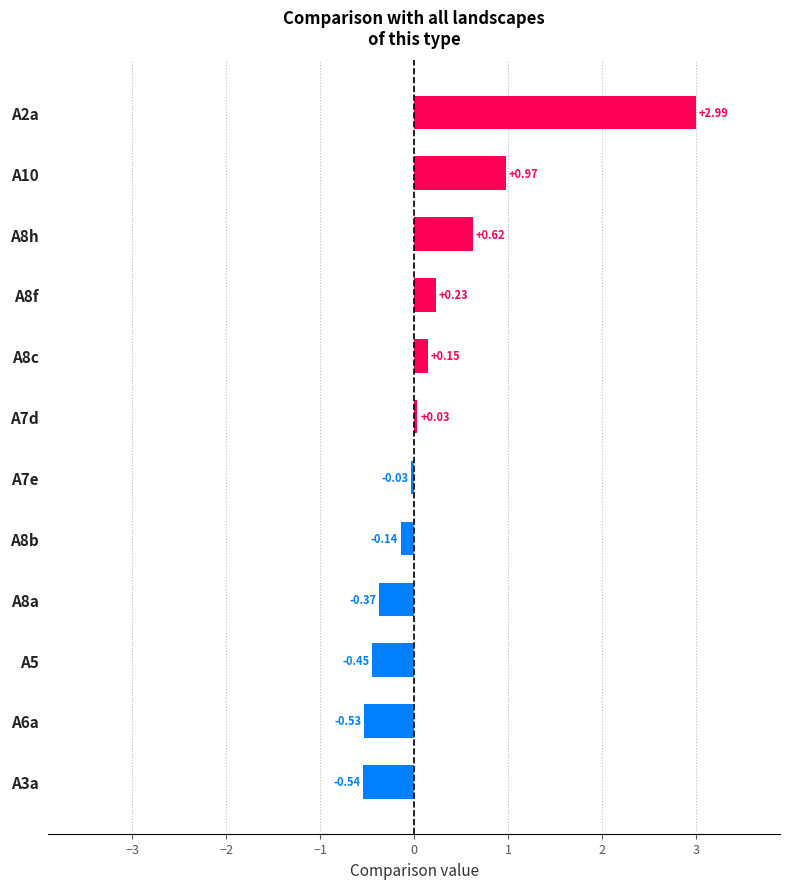

How many positive values are there?

6